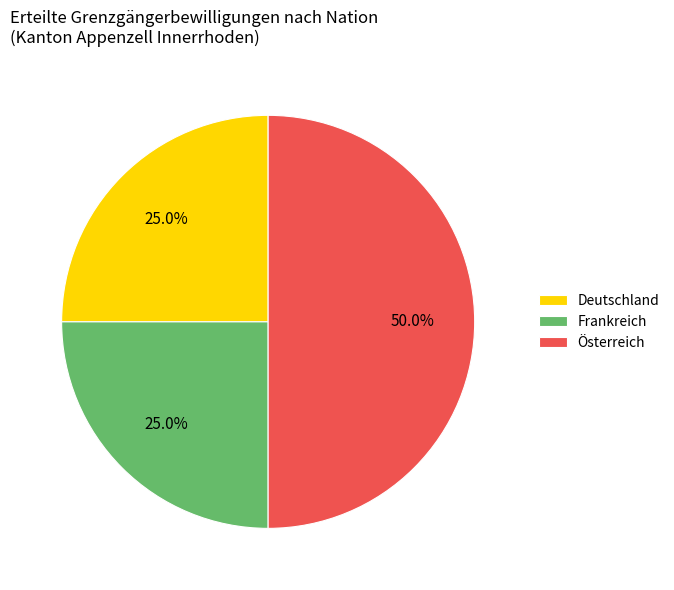

Which slice is the largest?

Österreich